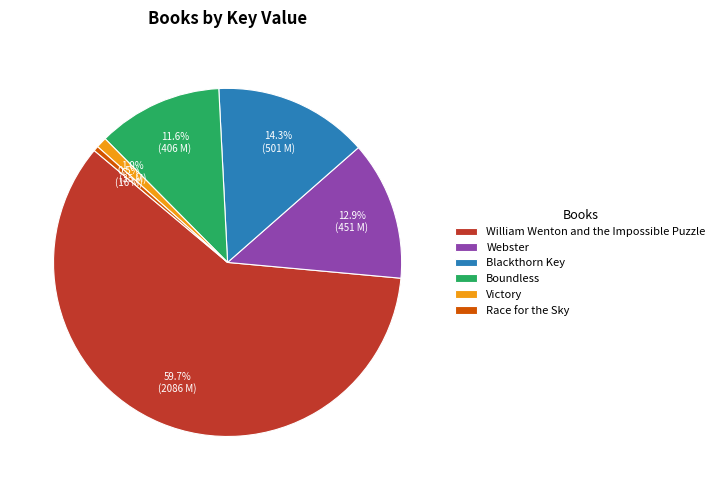

The Webster slice represents 27% of the pie. True or false?

False